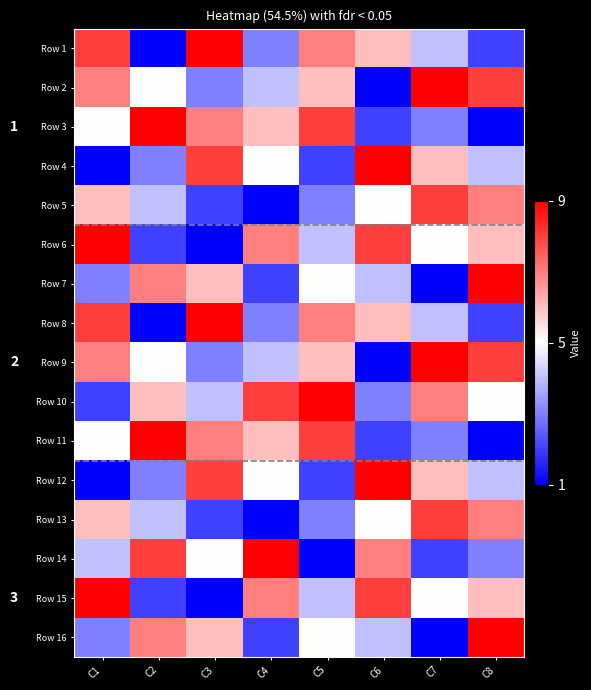

List the series in order of their peak value, lowest first.

Row 5, Row 13, Row 1, Row 2, Row 3, Row 4, Row 6, Row 7, Row 8, Row 9, Row 10, Row 11, Row 12, Row 14, Row 15, Row 16